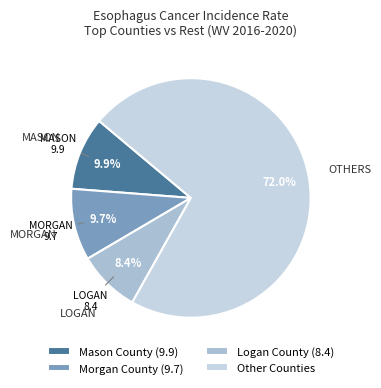

How many segments does this pie chart have?

4